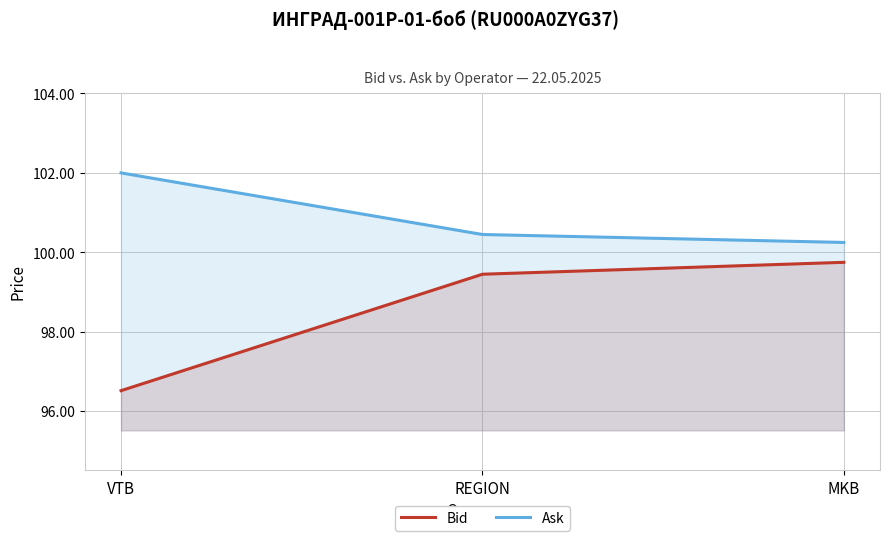

What is the average value of the Ask series?

100.9